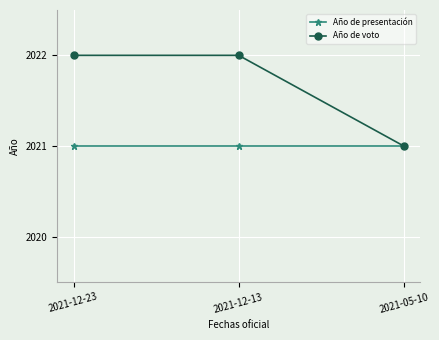

Rank the series by their average value, from highest to lowest.

Año de voto, Año de presentación